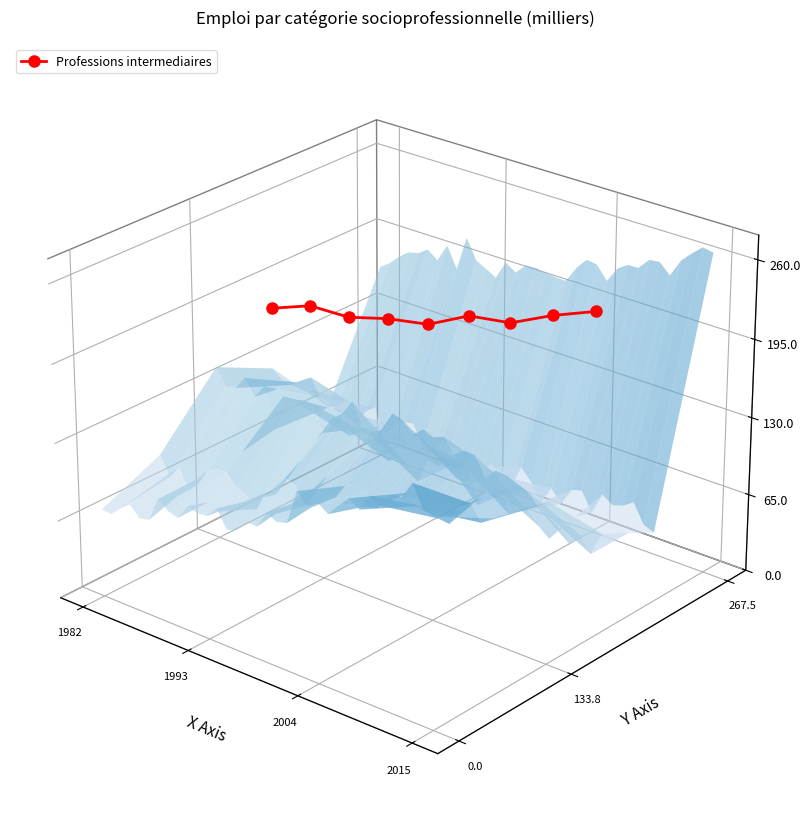

True or false: there are more than 1 points higher than both neighbors.

True